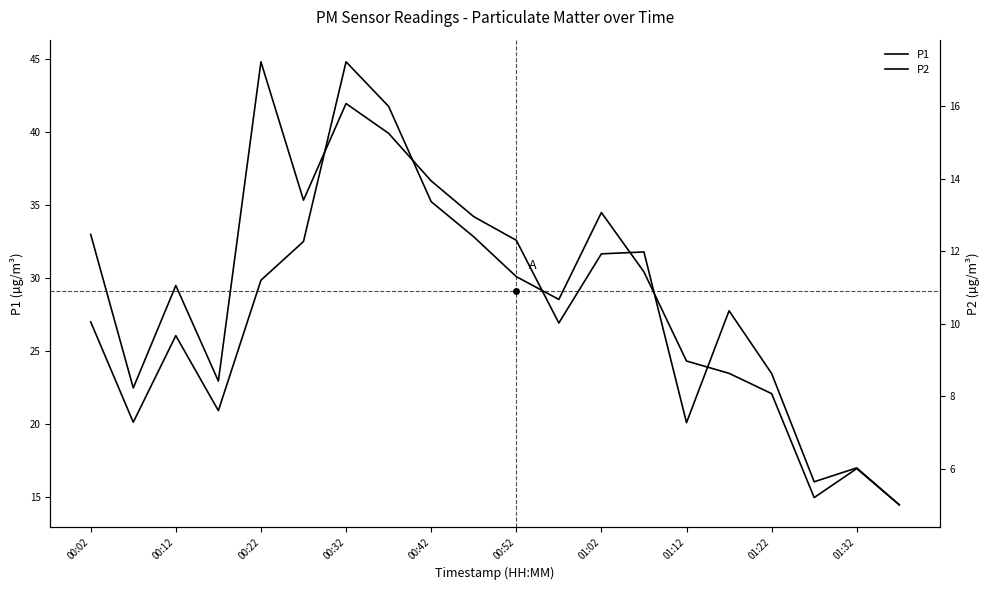

Rank the categories by P1 value from lowest to highest.

19, 17, 18, 14, 00:12, 00:32, 16, 11, 15, 00:22, 12, 13, 10, 00:02, 01:32, 00:52, 01:22, 01:12, 01:02, 00:42